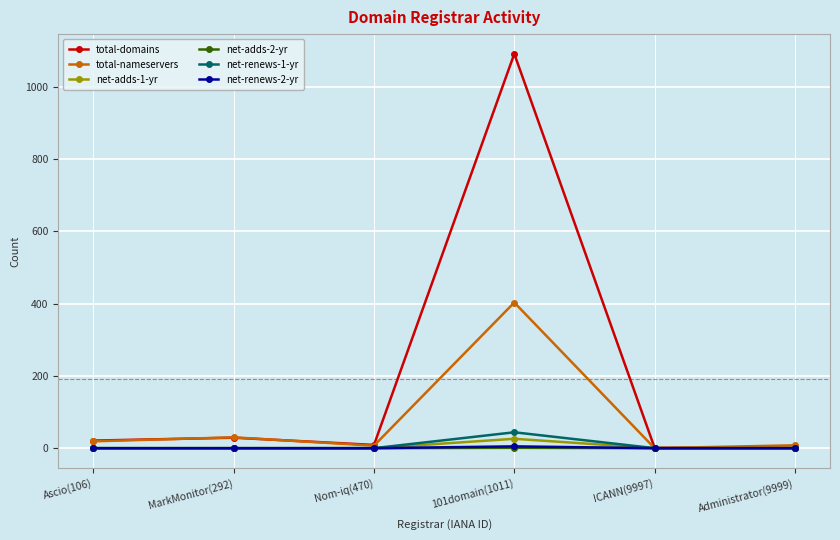

How many series are shown in this chart?

6